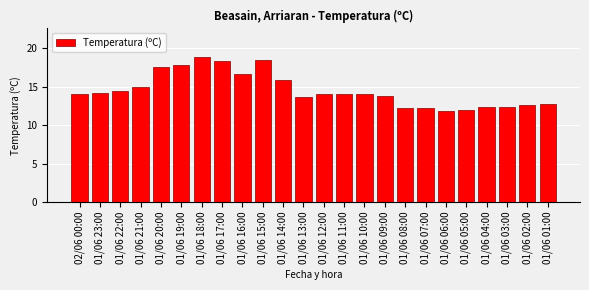

Reading left to right, transcribe all the data shown in this chart.

02/06 00:00=14.1	01/06 23:00=14.2	01/06 22:00=14.4	01/06 21:00=15.0	01/06 20:00=17.5	01/06 19:00=17.8	01/06 18:00=18.8	01/06 17:00=18.3	01/06 16:00=16.7	01/06 15:00=18.5	01/06 14:00=15.9	01/06 13:00=13.6	01/06 12:00=14.1	01/06 11:00=14.0	01/06 10:00=14.0	01/06 09:00=13.8	01/06 08:00=12.2	01/06 07:00=12.2	01/06 06:00=11.9	01/06 05:00=12.0	01/06 04:00=12.3	01/06 03:00=12.4	01/06 02:00=12.6	01/06 01:00=12.8